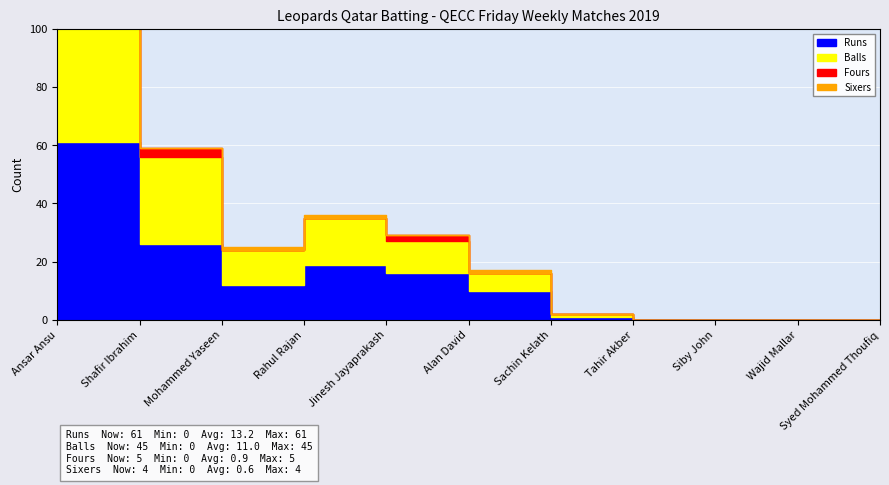

Does the chart display data point markers on the line(s)?

No